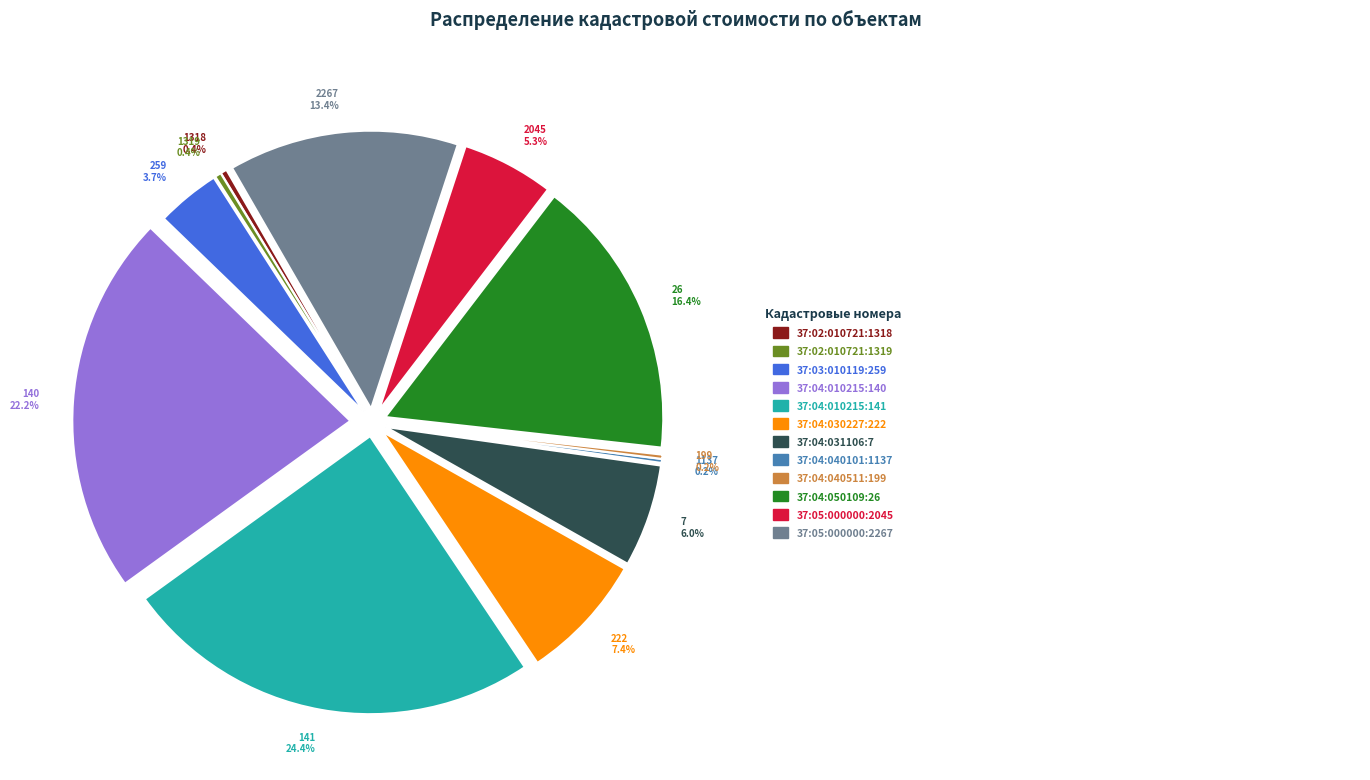

Combined, what portion of the pie is 37:04:010215:140 and 37:03:010119:259?

25.9%